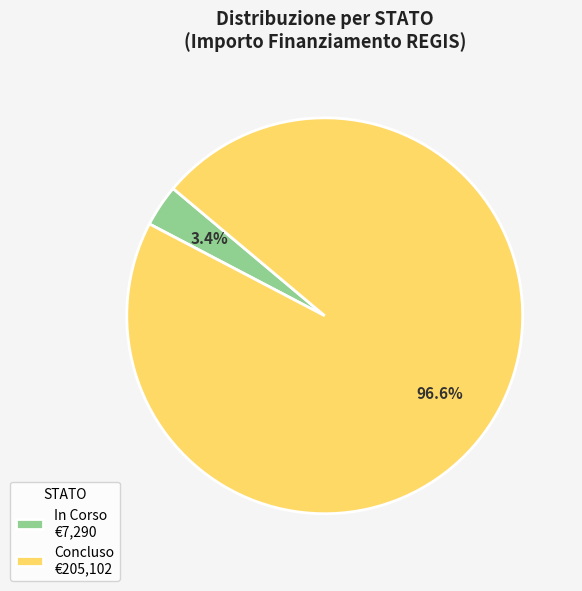

Does any single category account for the majority?

Yes